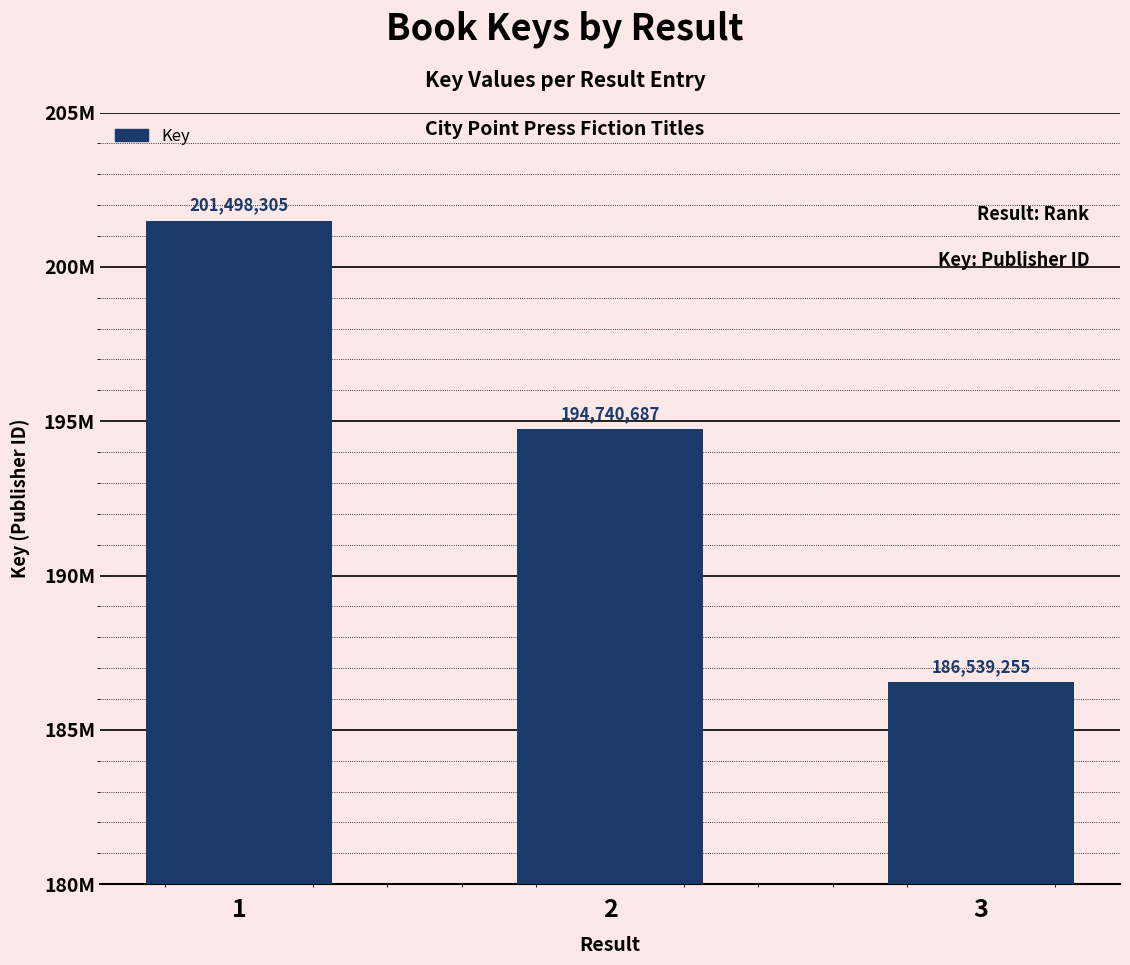

What is the value of the 1st bar from the left?

201498305